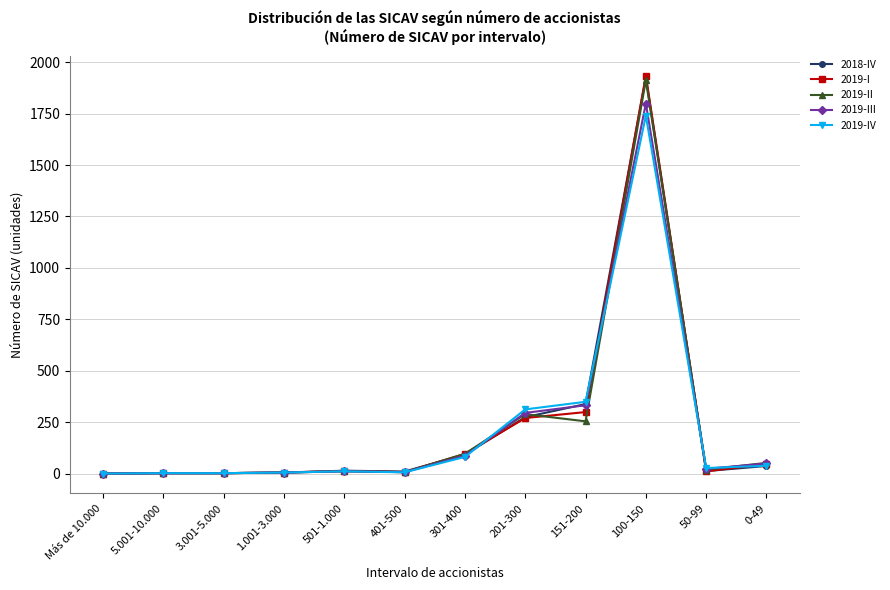

How many data points in 2019-IV are less than 27?

6